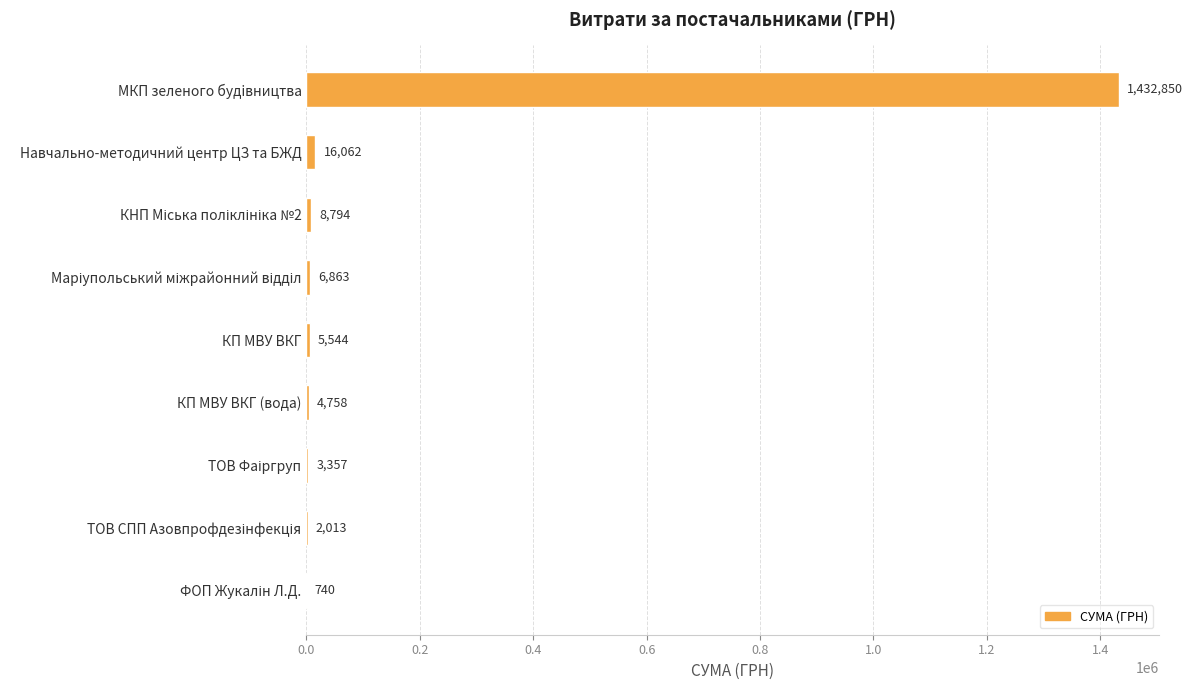

What is the greatest value displayed?

1432850.4